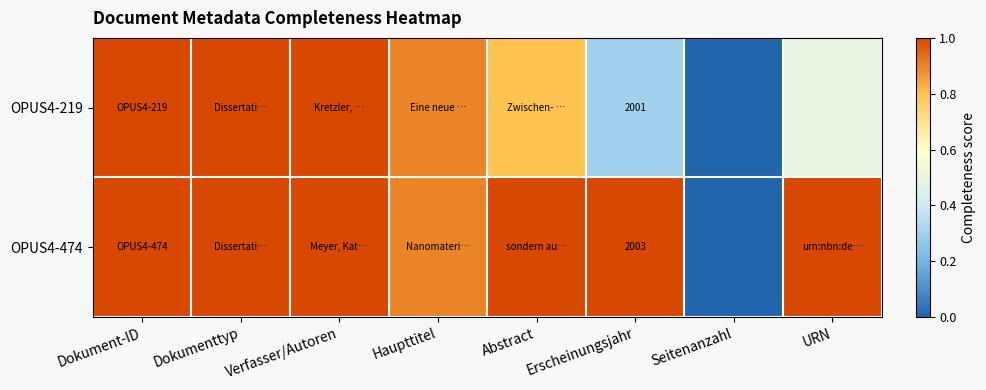

What is the maximum value shown in the chart?

1.0